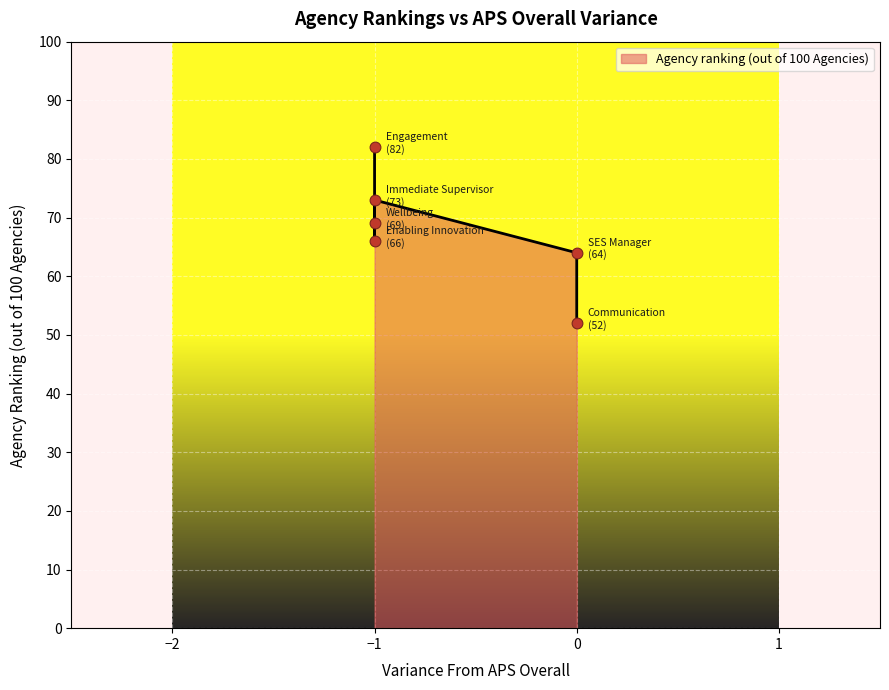

Approximately how many times larger is the value at 0 compared to 0?

1.2